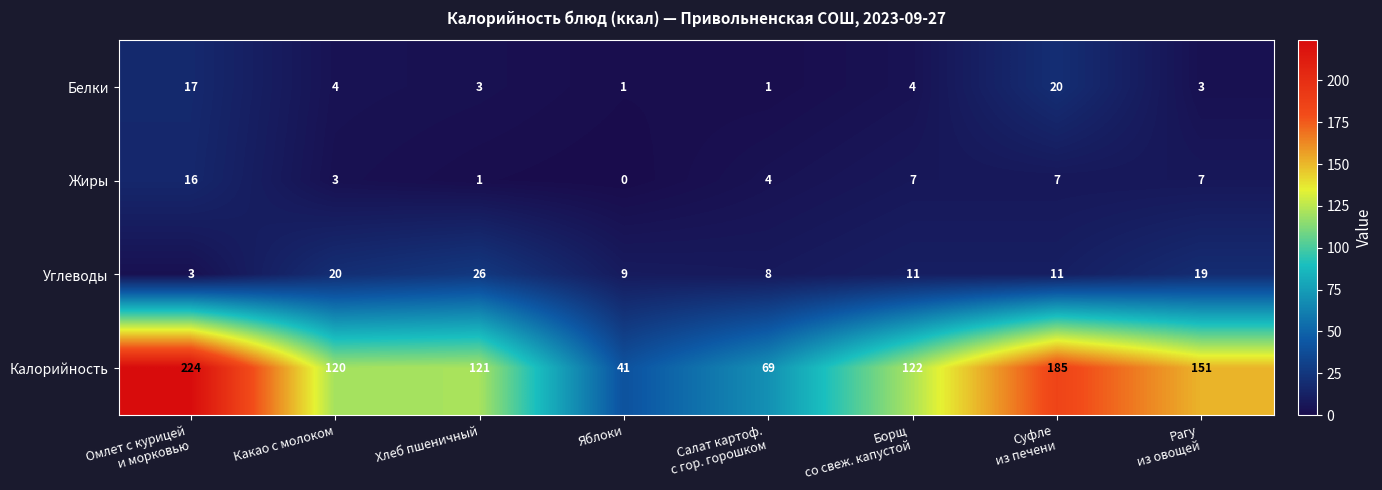

Is it true that Калорийность equals 120 at Какао с молоком?

True